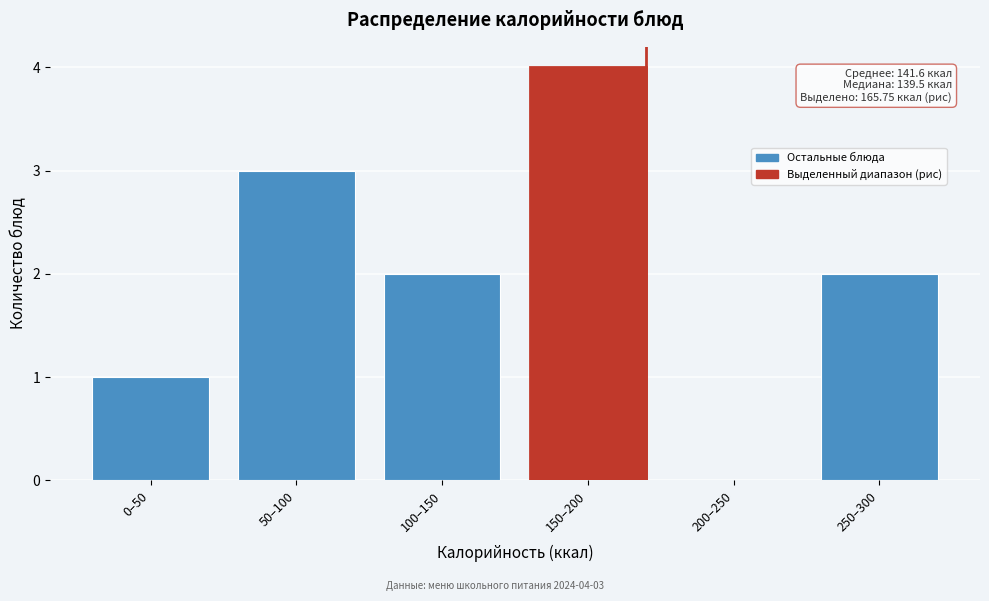

Reading left to right, extract all data points from this chart.

0–50=1	50–100=3	100–150=2	150–200=4	200–250=0	250–300=2